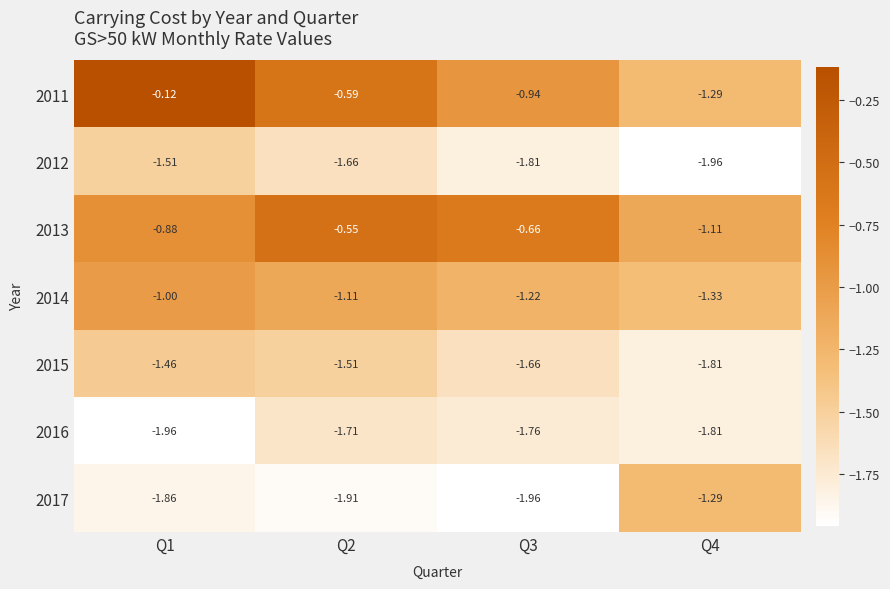

Is the value of 2015 at Q4 greater than the value of 2016 at Q2?

No